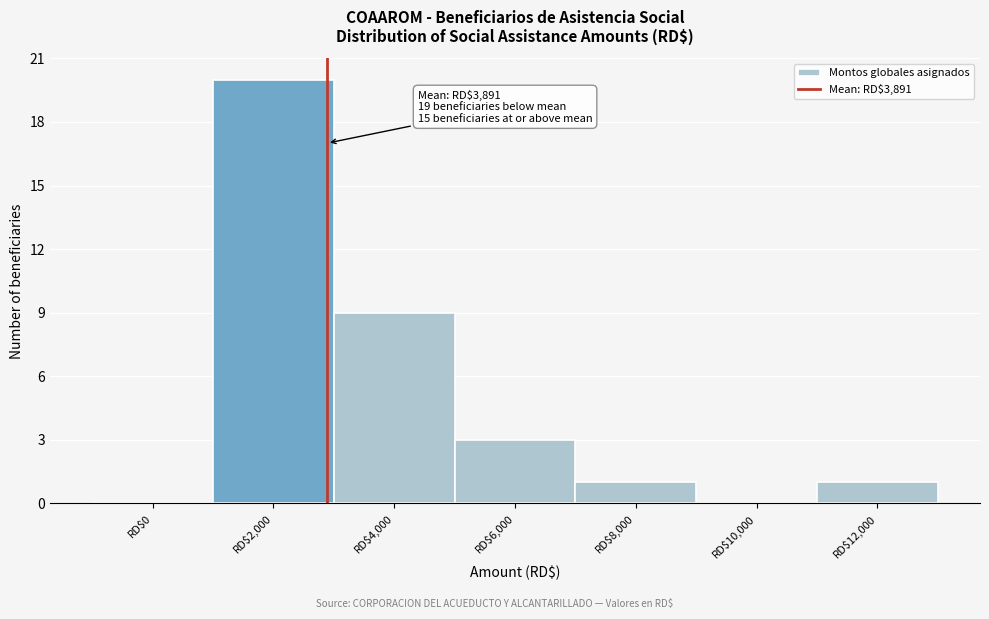

What is the maximum value shown in the chart?

20